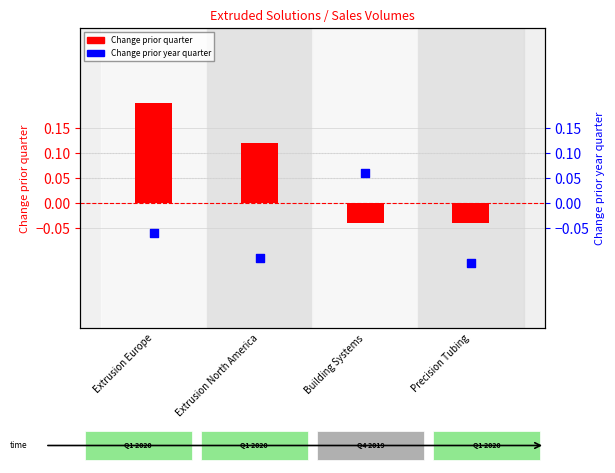

What are all the series names shown in the legend?

Change prior quarter, Change prior year quarter